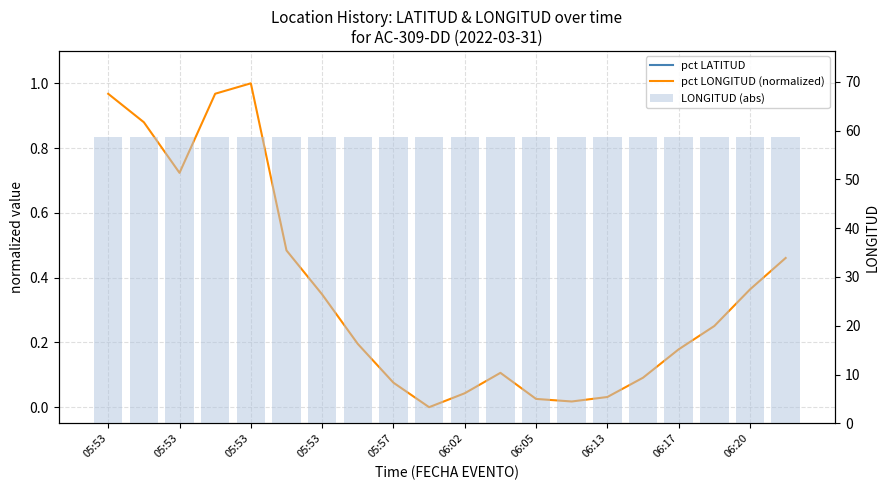

The pct LONGITUD (normalized) series shows 0.5 at 06:20. True or false?

False